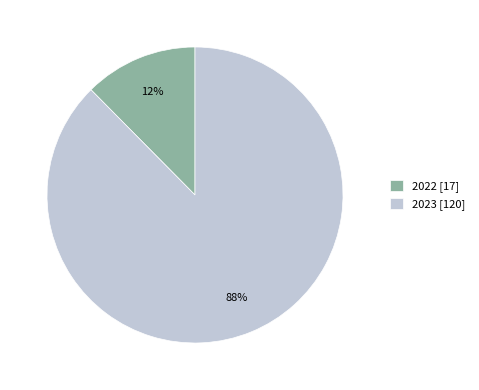

Combined, do 2023 [120] and 2022 [17] account for over 50%?

Yes